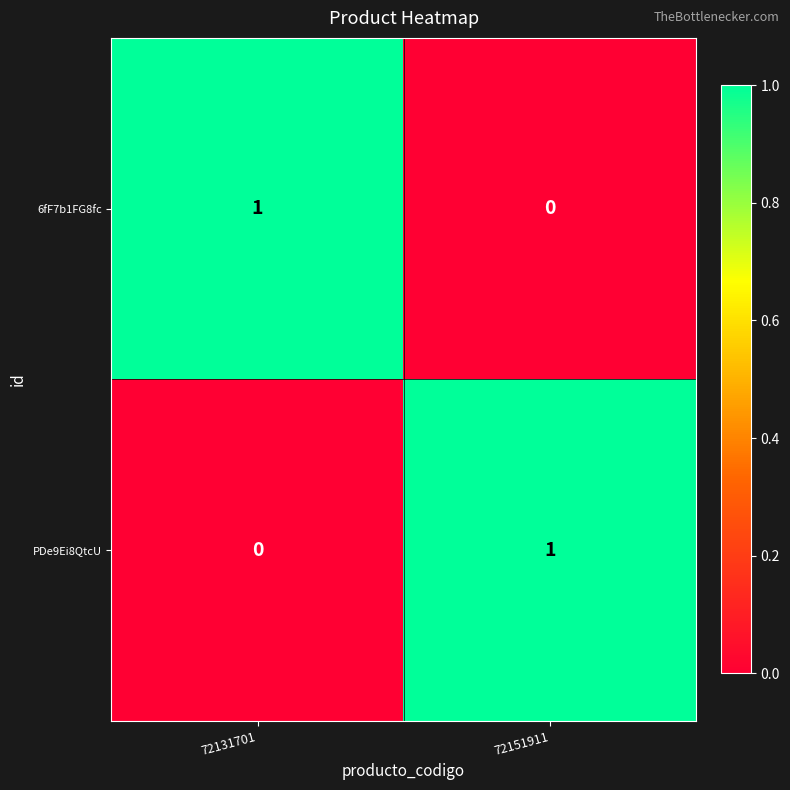

Reading left to right, what are all the values shown in this chart?

6fF7b1FG8fc: 72131701=1	72151911=0
PDe9Ei8QtcU: 72131701=0	72151911=1